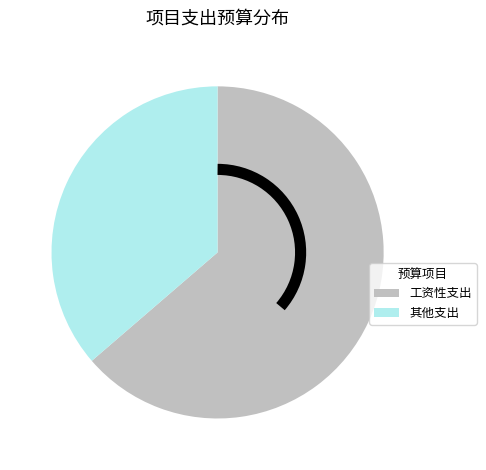

Does any single category account for the majority?

Yes